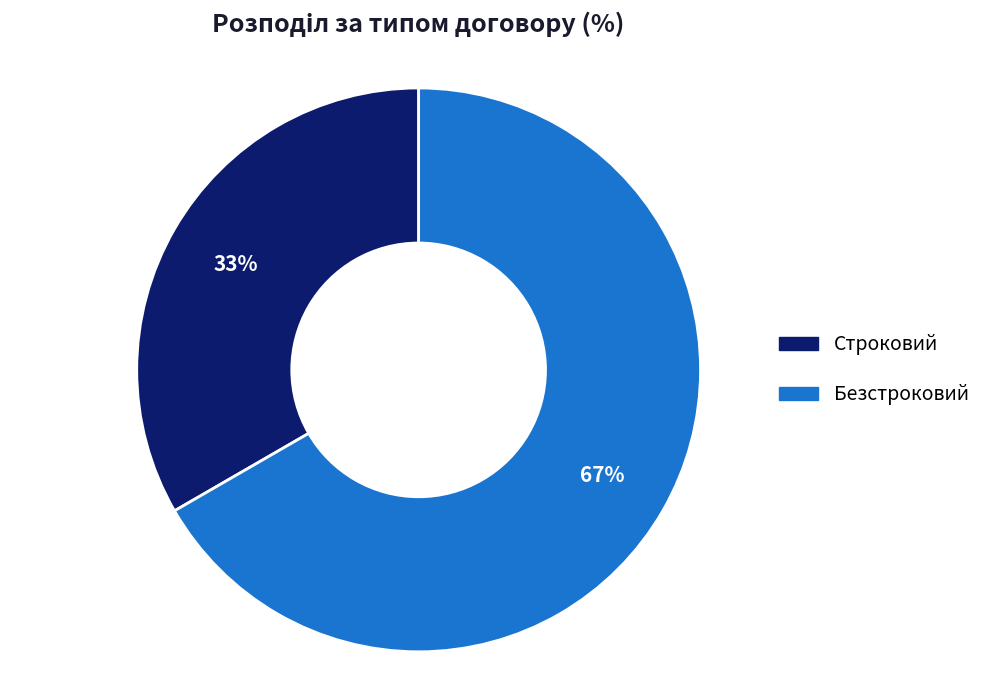

To the nearest percent, what is the average slice percentage?

50%